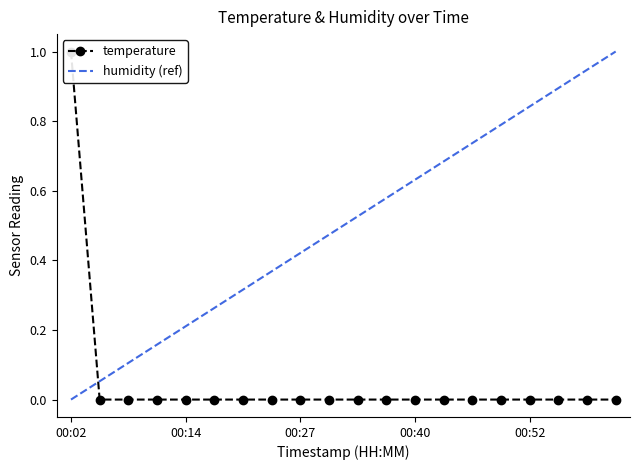

Which series has the largest total across all categories?

humidity (ref)